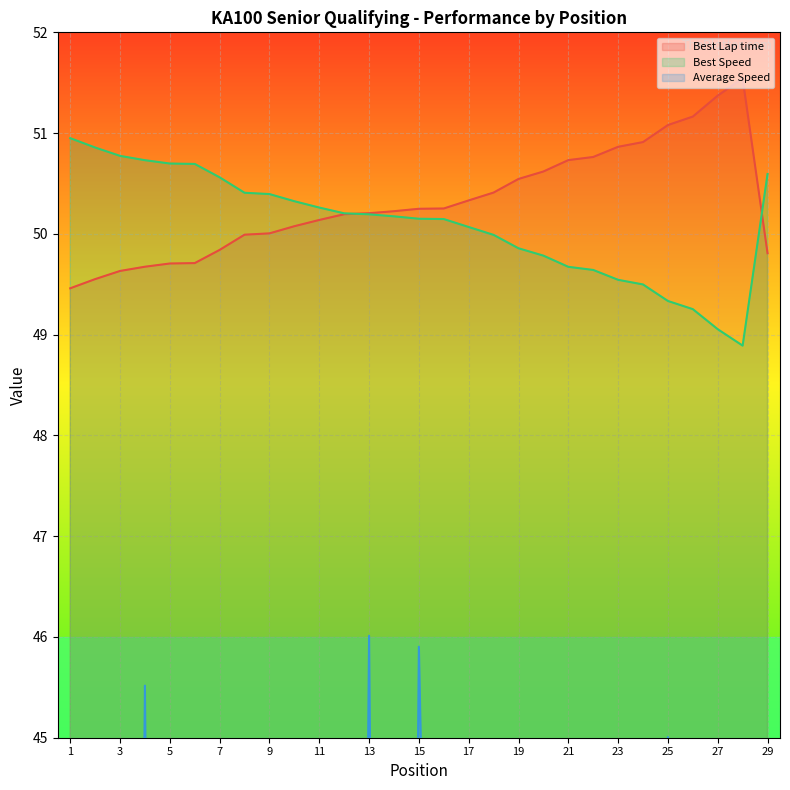

The Best Speed series shows 31.2 at 15. True or false?

False